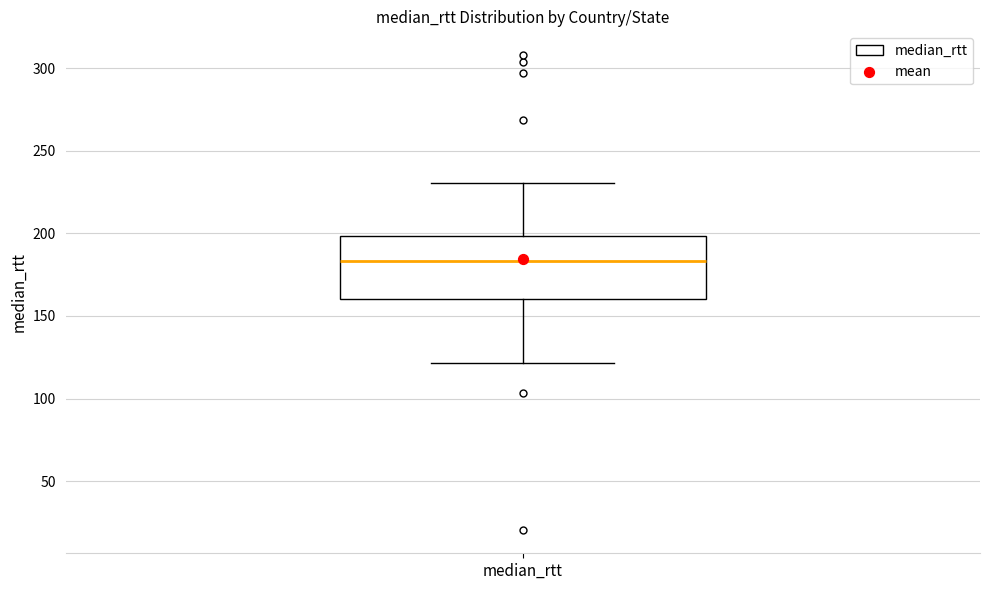

Read this box plot against the y-axis: the position of the median line, the range covered by the box, and the ends of both whiskers. The values are not printed on the chart, so give them approximately, as read against the axis.

median 185, box 160 to 200, whiskers 120 to 230